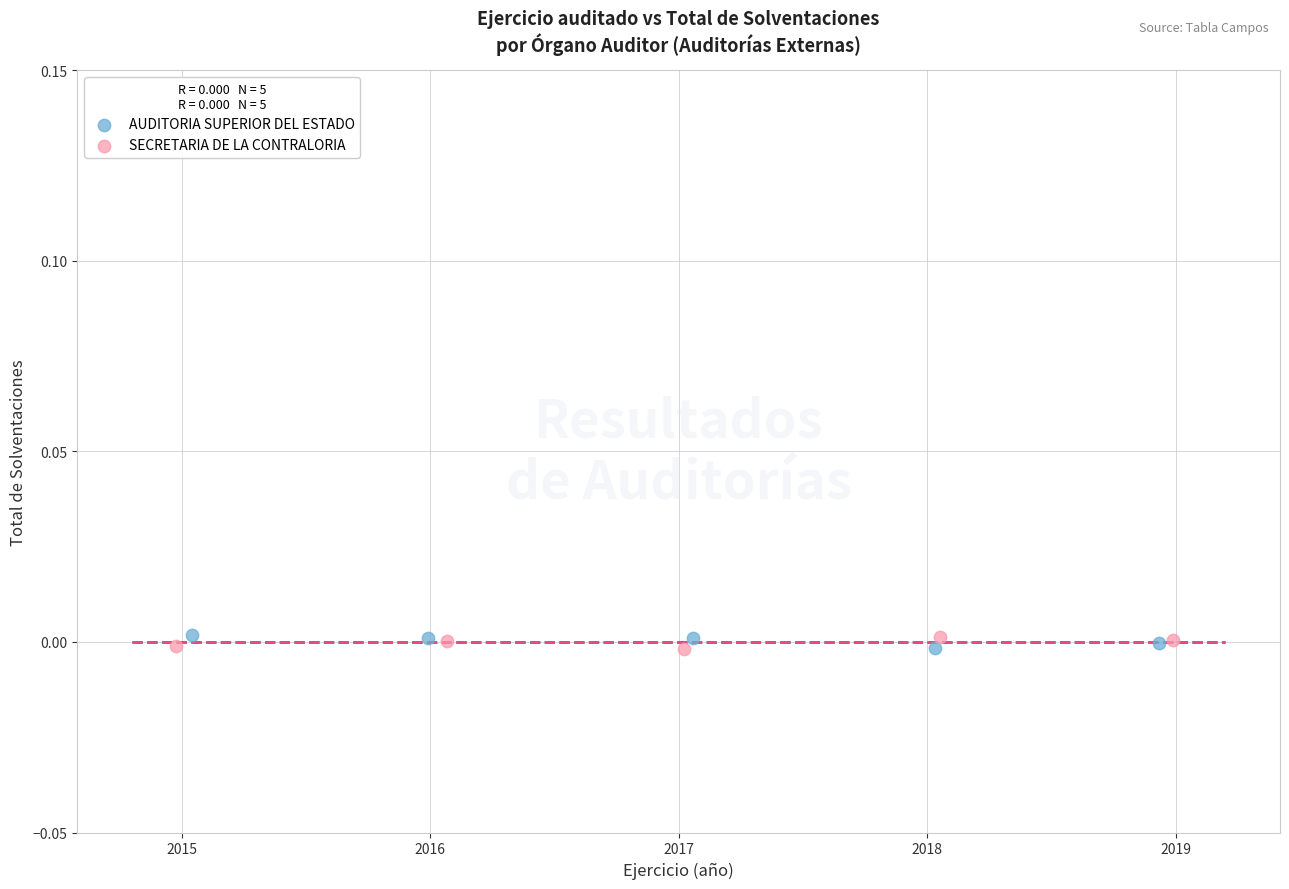

What are all the series names shown in the legend?

AUDITORIA SUPERIOR DEL ESTADO, SECRETARIA DE LA CONTRALORIA